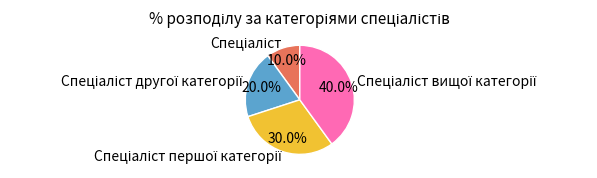

Is there a majority slice in this chart?

No